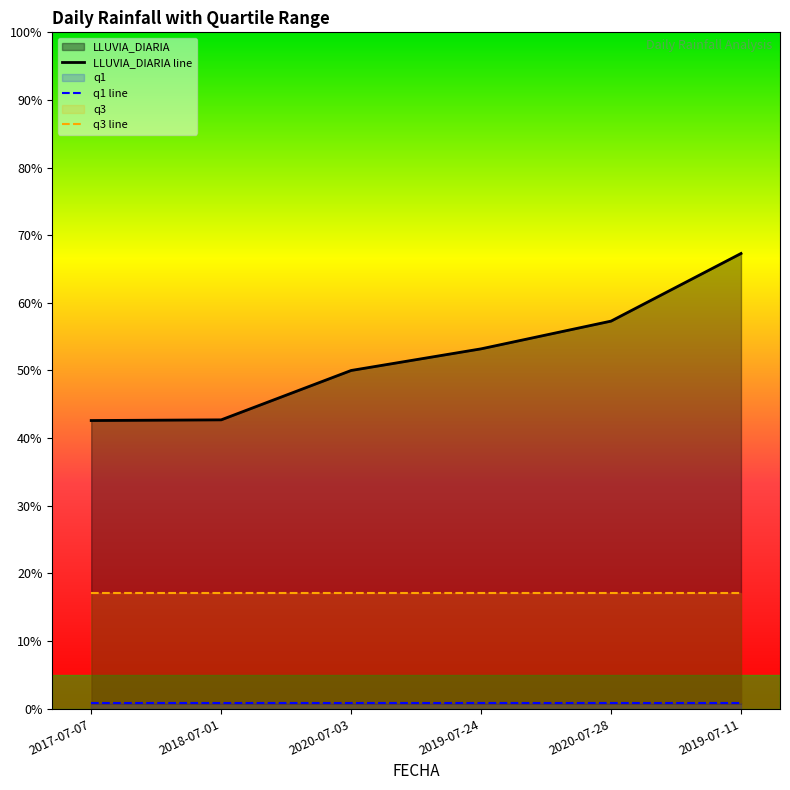

True or false: q3 line and LLUVIA_DIARIA line intersect in this chart.

False